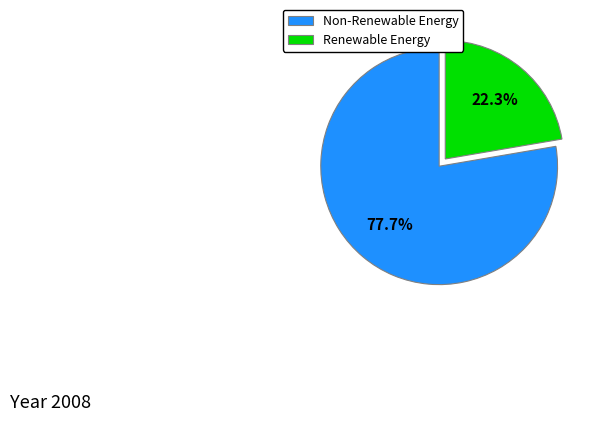

Approximately how many times larger is the value at Non-Renewable Energy compared to Renewable Energy?

3.5